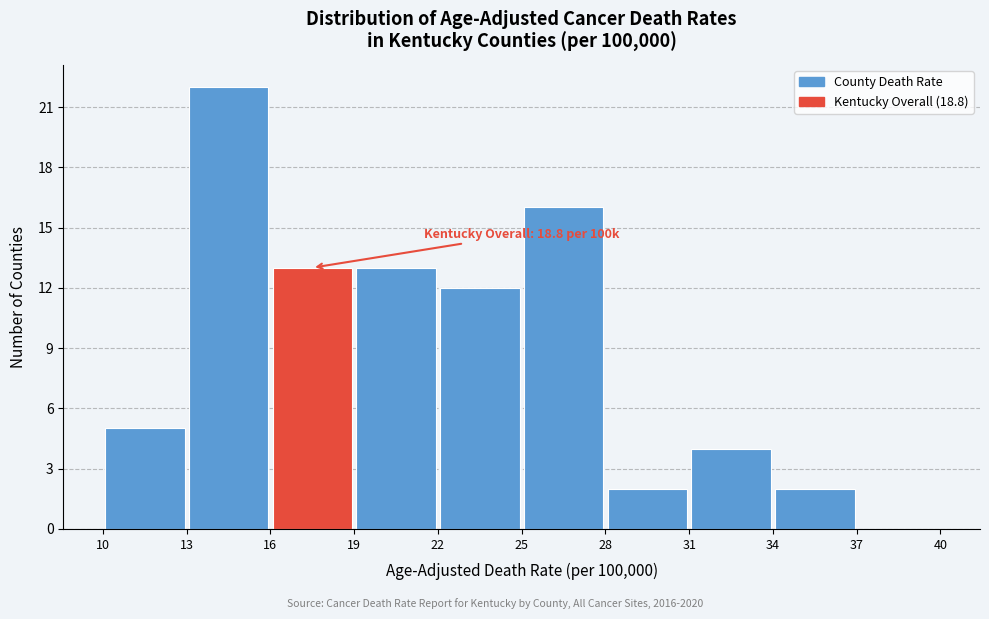

Over which range of the x-axis is the bar tallest?

13 to 16